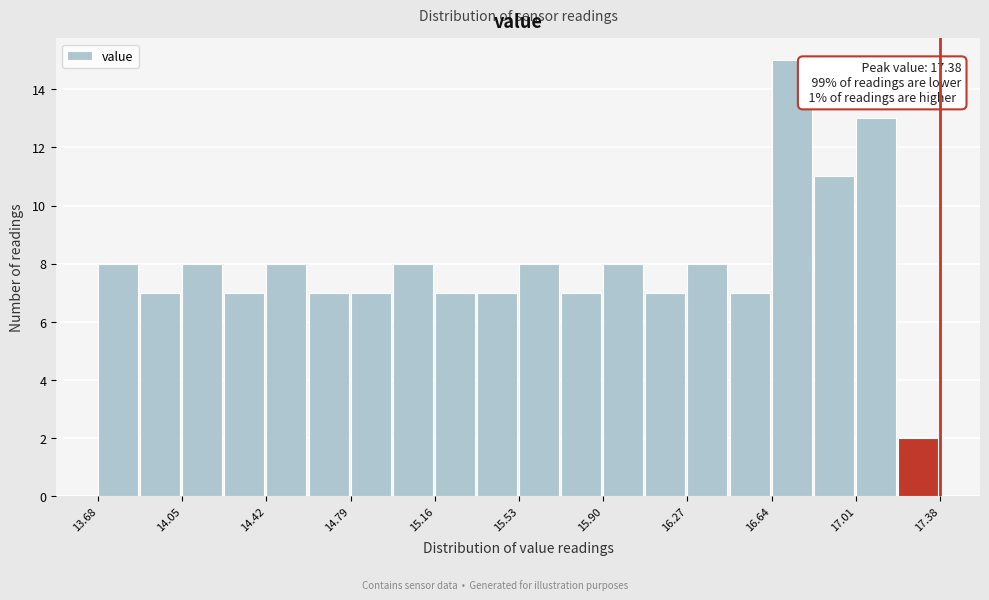

Around what value on the x-axis is the tallest bar? Give the approximate position of its centre, as read against the axis.

16.75